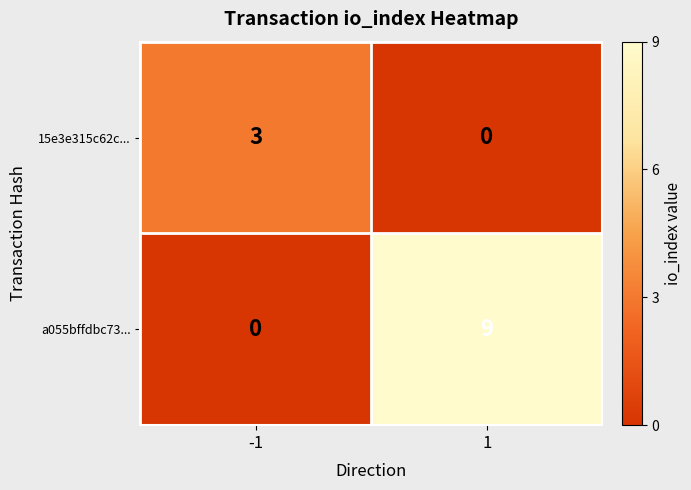

How many values in the a055bffdbc73... series are below 9?

1